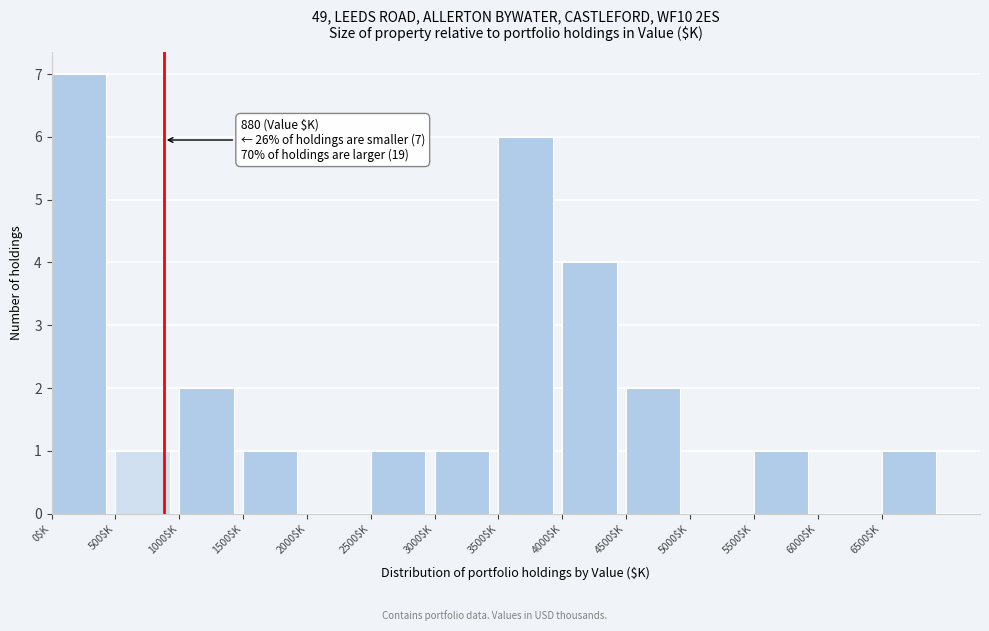

Which range on the x-axis has the tallest bar?

0 to 500